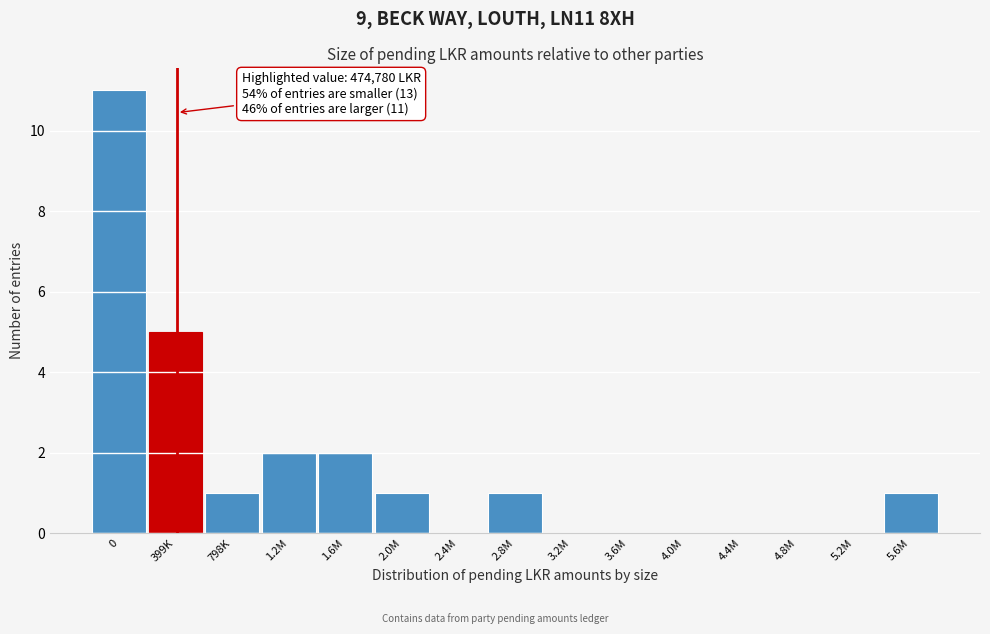

Reading left to right, what are all the values shown in this chart?

0=11	399K=5	798K=1	1.2M=2	1.6M=2	2.0M=1	2.4M=0	2.8M=1	3.2M=0	3.6M=0	4.0M=0	4.4M=0	4.8M=0	5.2M=0	5.6M=1